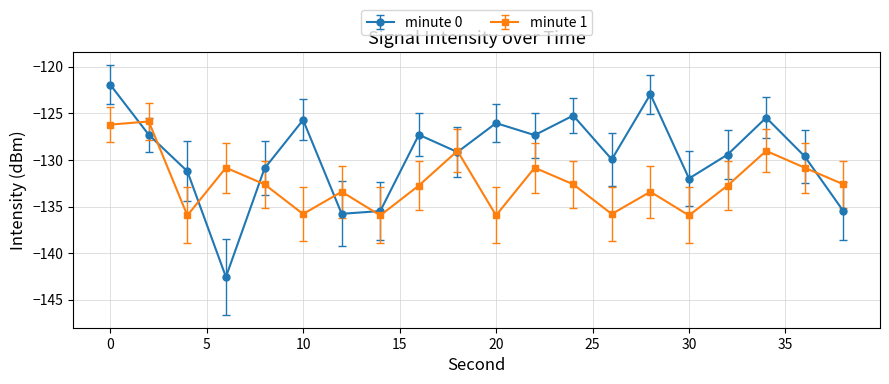

True or false: minute 0 has more than 1 interior local peaks.

True